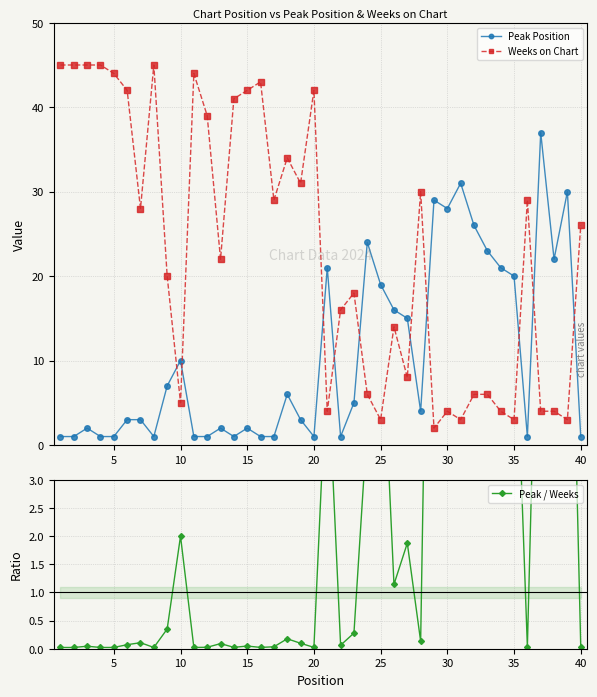

Which series ends up on top after the final intersection of Weeks on Chart and Peak Position?

Weeks on Chart